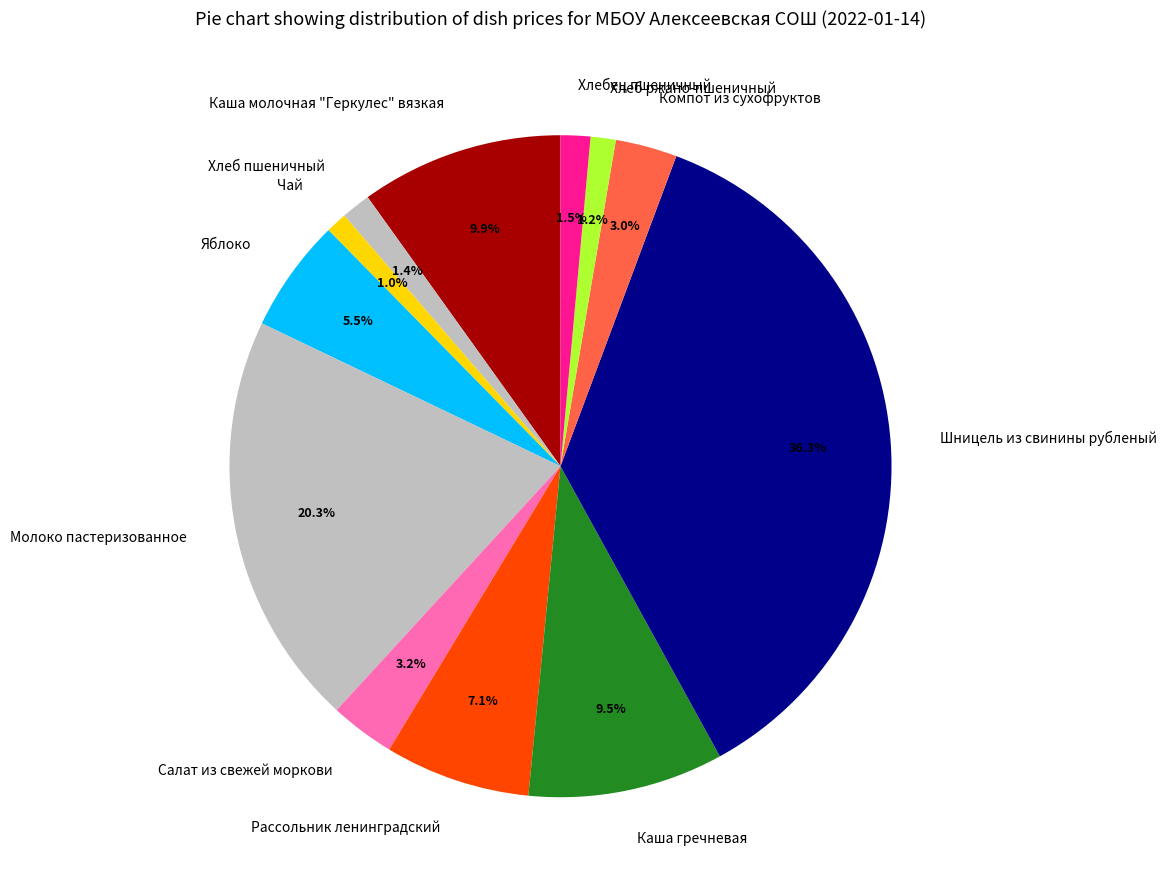

To the nearest percent, what is the combined percentage of Чай and Салат из свежей моркови?

4%